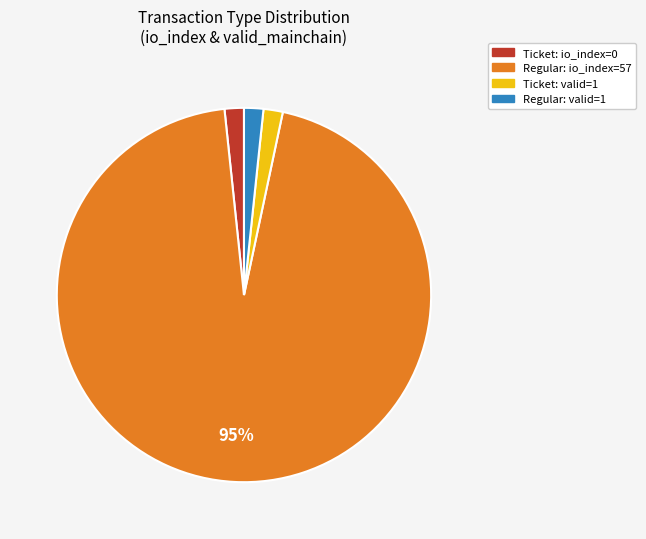

To the nearest percent, what is the average slice percentage?

25%